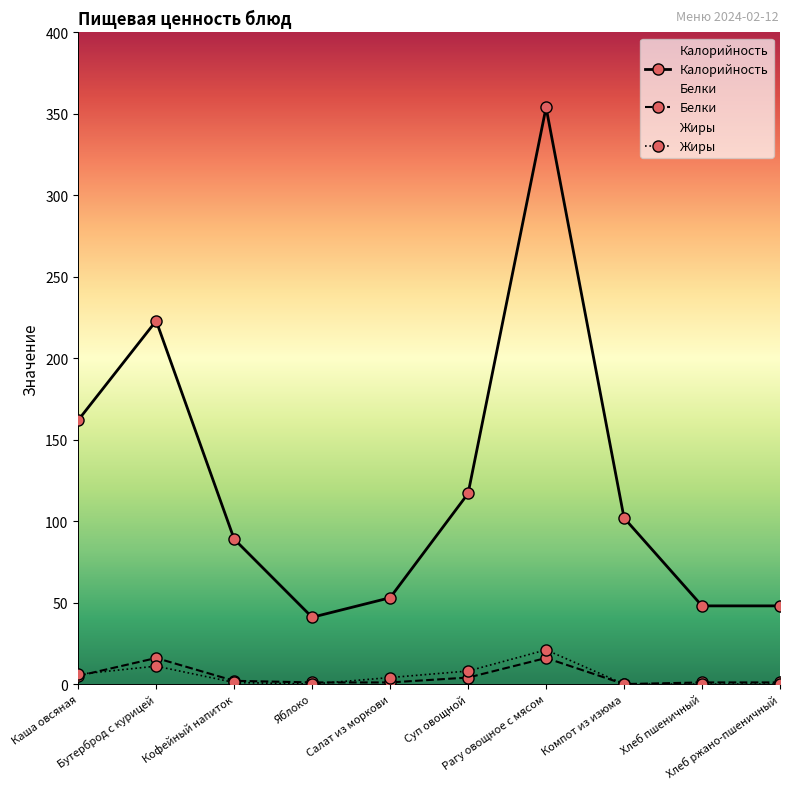

Between Хлеб пшеничный and Каша овсяная, which is larger?

Каша овсяная